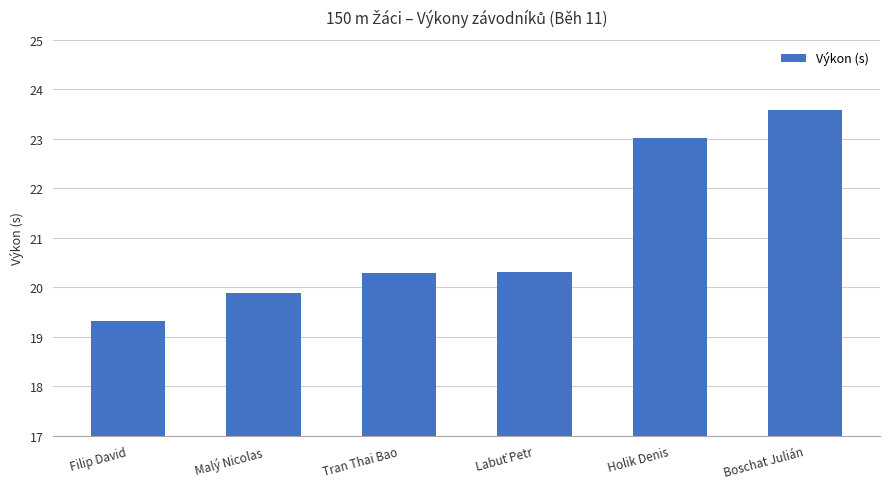

How many bars are there in total?

6